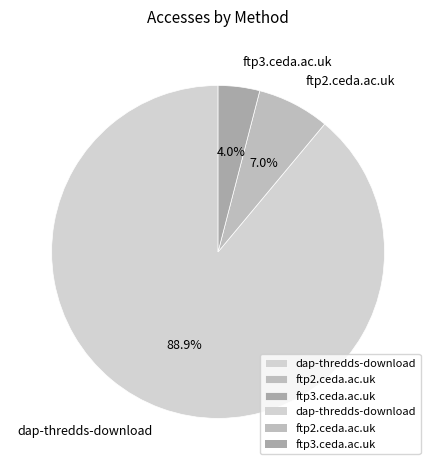

To the nearest percent, what is the combined percentage of ftp2.ceda.ac.uk and ftp3.ceda.ac.uk?

11%